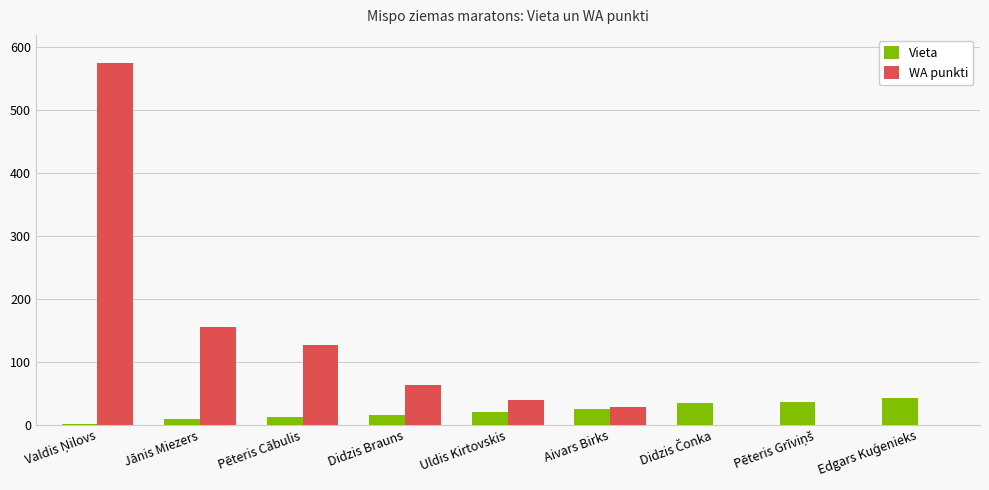

How many groups of bars are there?

9